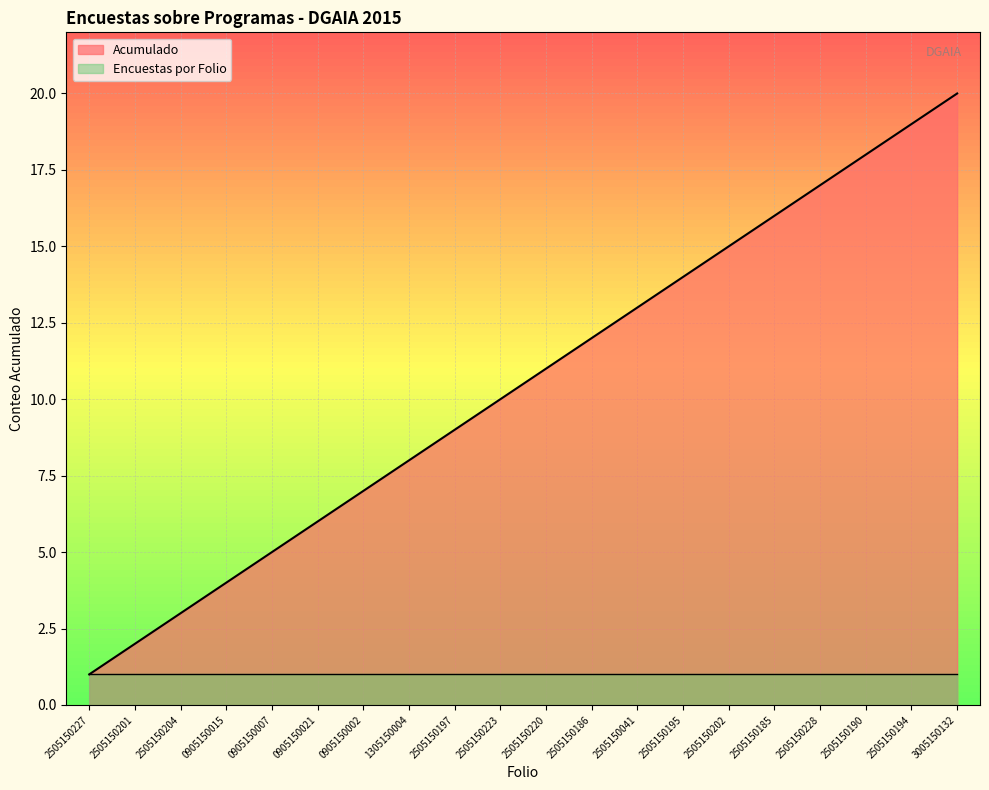

What is the sum of all values?

210